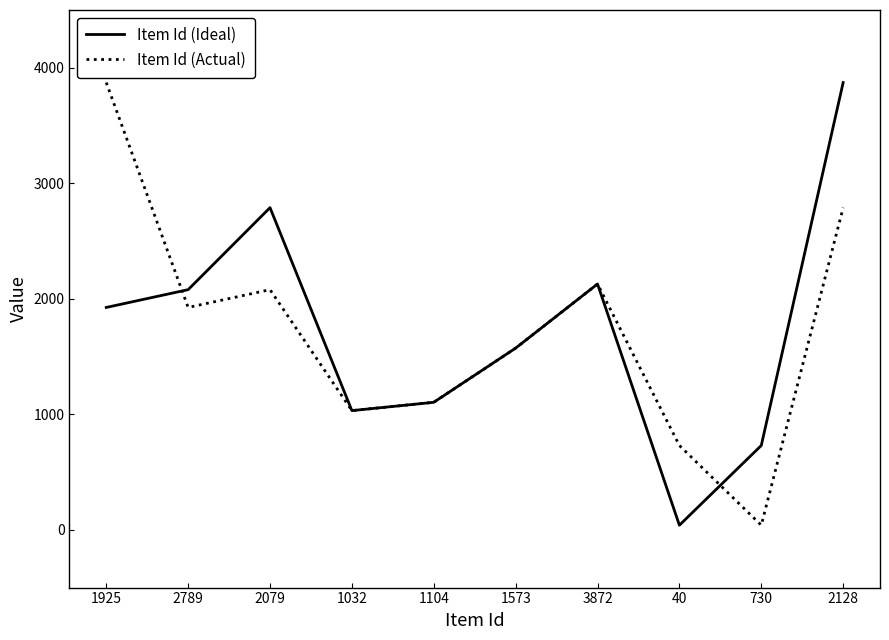

After their last crossing, which series has the higher values: Item Id (Actual) or Item Id (Ideal)?

Item Id (Ideal)